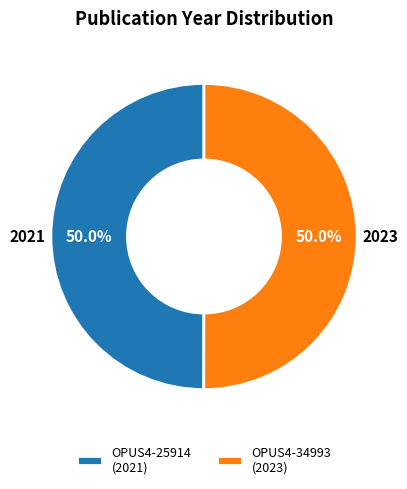

How many segments does this pie chart have?

2